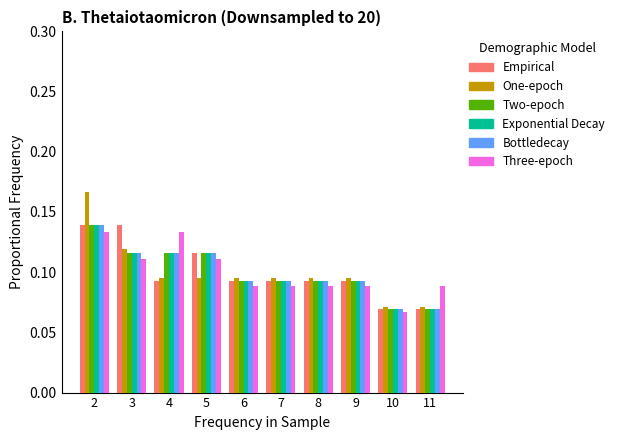

What is the sum of all Exponential Decay values?

1.0